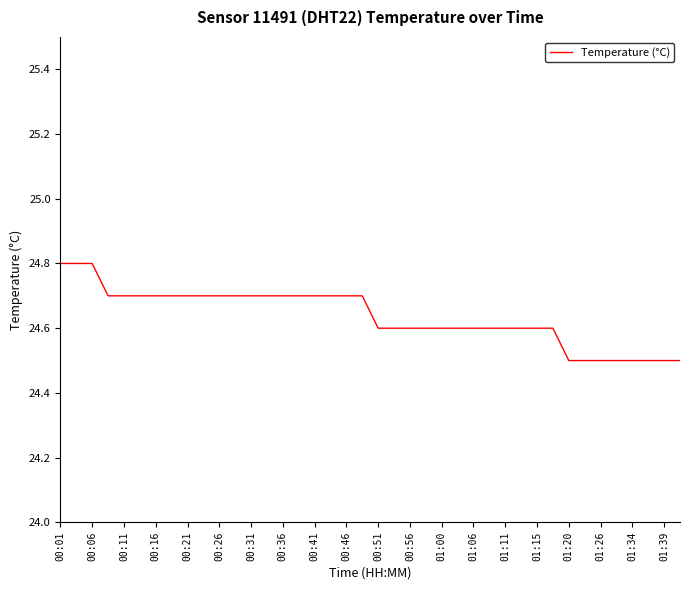

What is the smallest value displayed?

24.5